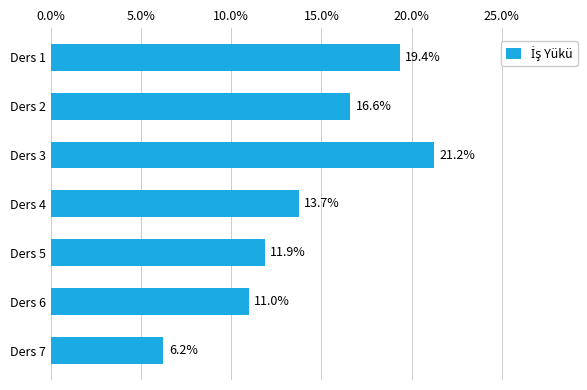

Are the bars horizontal?

Yes